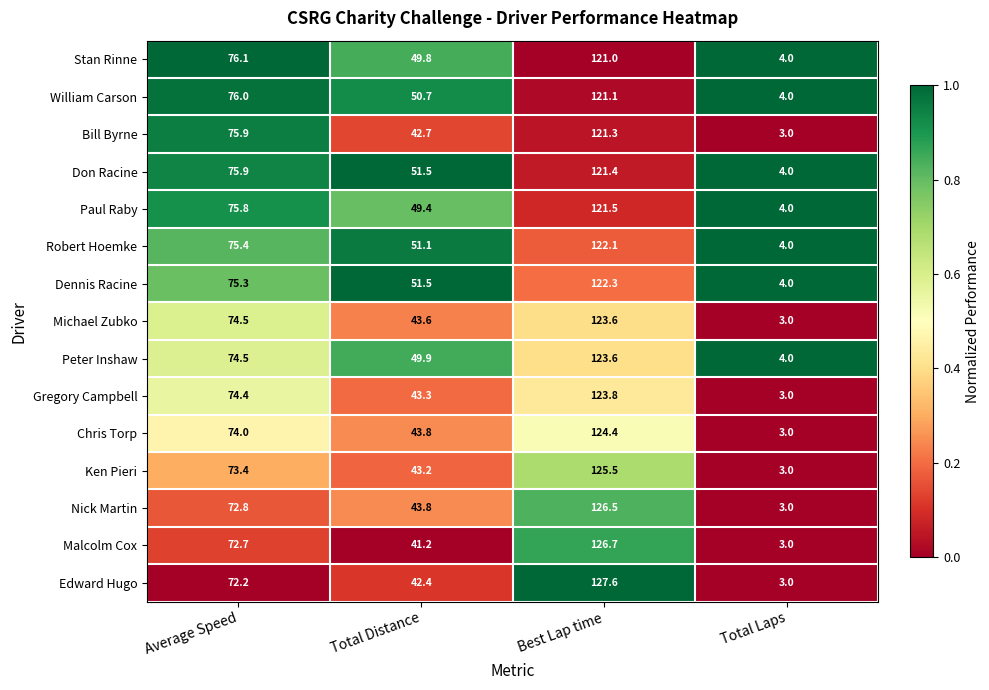

Which series has the widest spread of values?

Edward Hugo